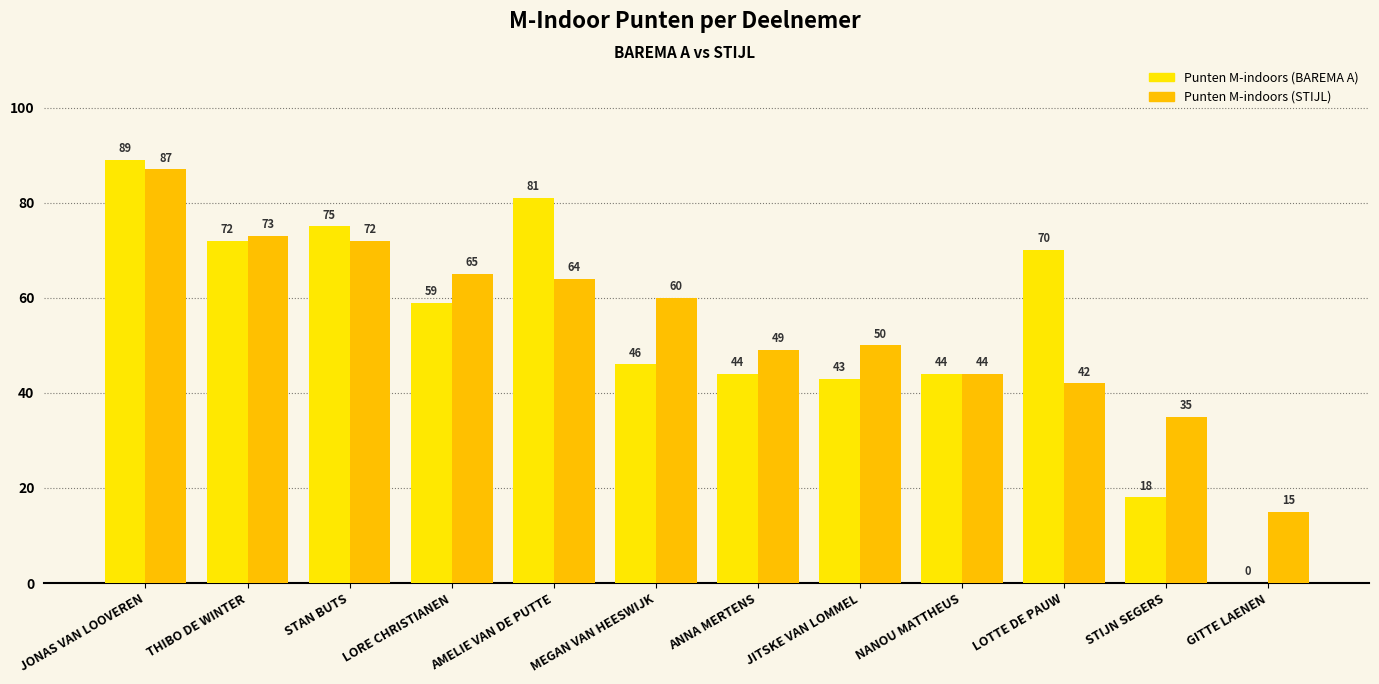

Is it true that Punten M-indoors (BAREMA A) equals 44 at NANOU MATTHEUS?

True